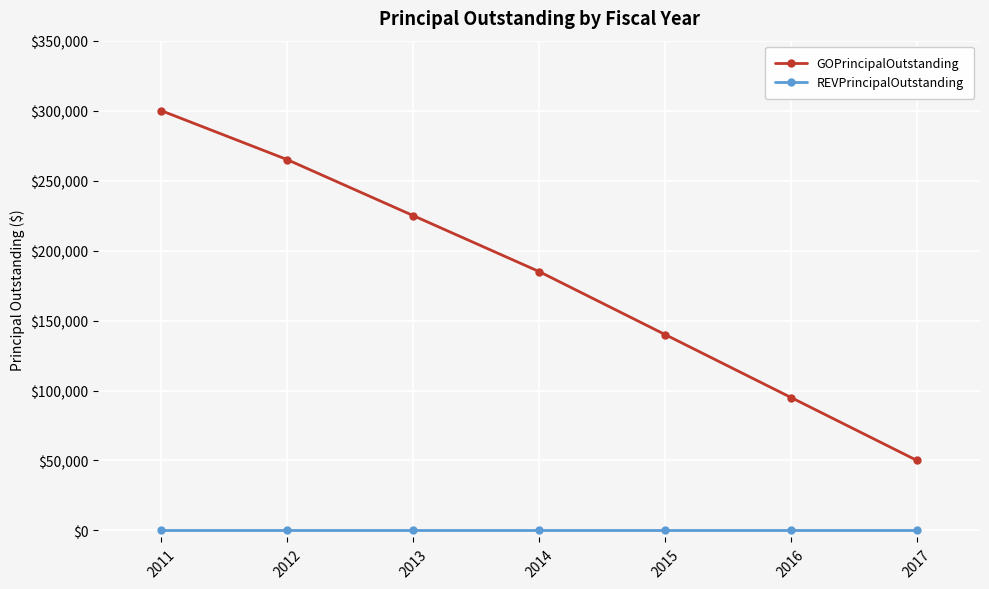

What is the value of the GOPrincipalOutstanding point at the 5th from the left?

140000